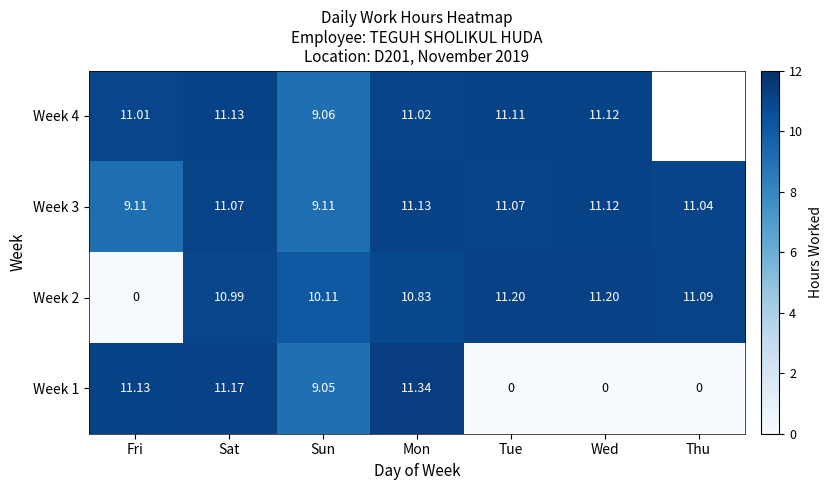

At which label does Week 2 reach its minimum?

Fri